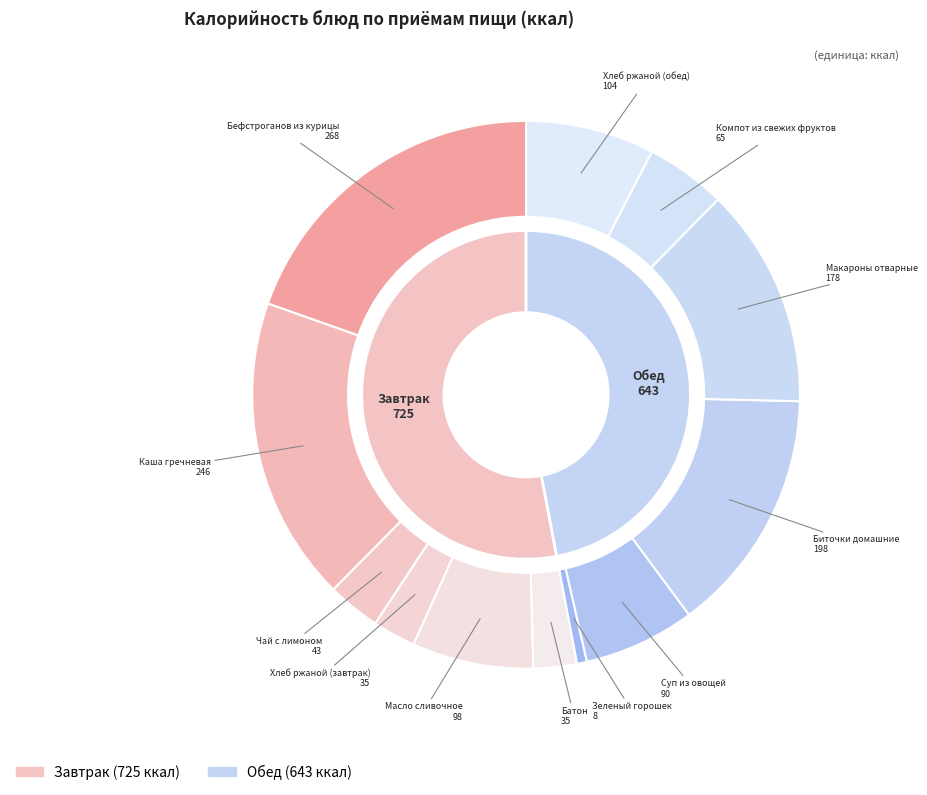

The Биточки домашние slice represents 22% of the pie. True or false?

False